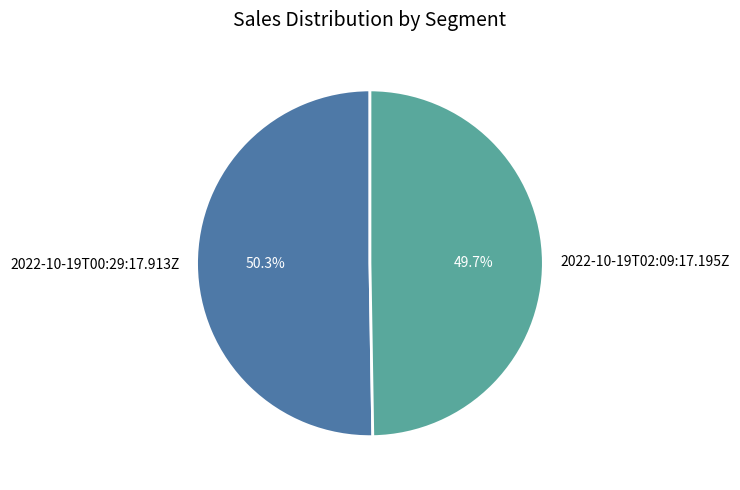

To the nearest percent, what is the average slice percentage?

50%